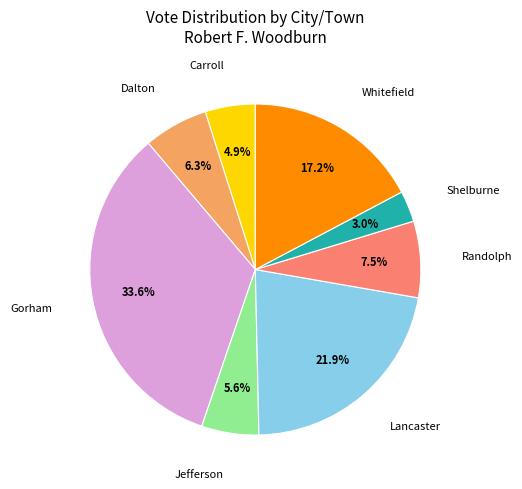

To the nearest percent, what portion does Carroll represent?

5%